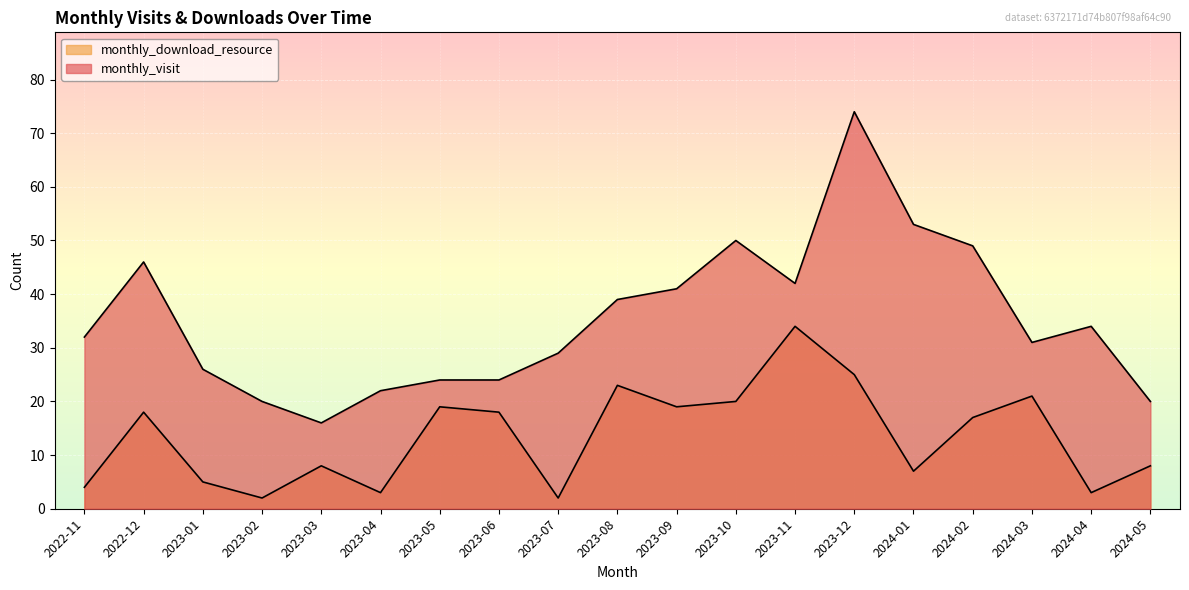

Reading left to right, what are all the values shown in this chart?

monthly_visit: 2022-11=32	2022-12=46	2023-01=26	2023-02=20	2023-03=16	2023-04=22	2023-05=24	2023-06=24	2023-07=29	2023-08=39	2023-09=41	2023-10=50	2023-11=42	2023-12=74	2024-01=53	2024-02=49	2024-03=31	2024-04=34	2024-05=20
monthly_download_resource: 2022-11=4	2022-12=18	2023-01=5	2023-02=2	2023-03=8	2023-04=3	2023-05=19	2023-06=18	2023-07=2	2023-08=23	2023-09=19	2023-10=20	2023-11=34	2023-12=25	2024-01=7	2024-02=17	2024-03=21	2024-04=3	2024-05=8